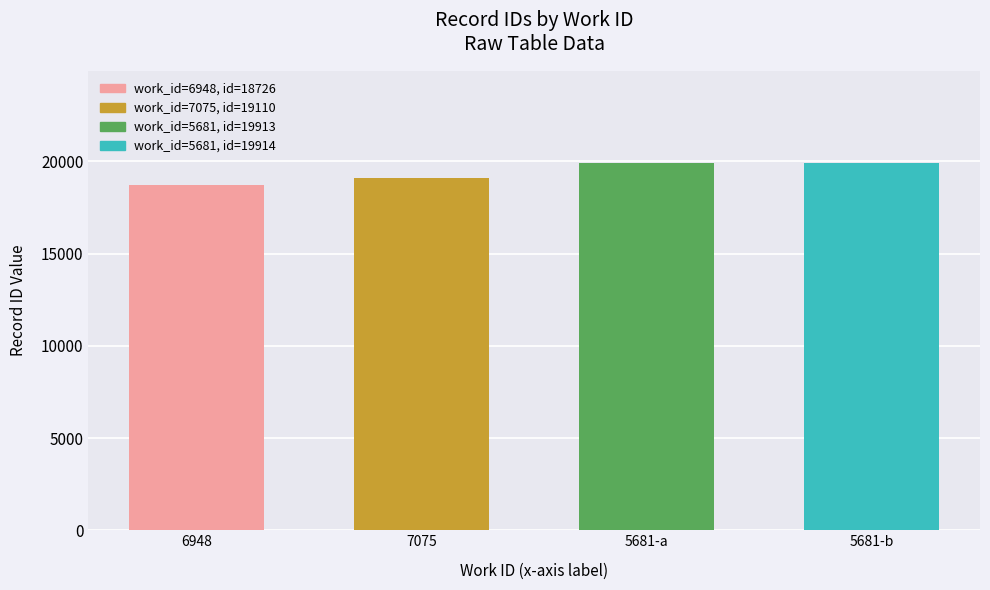

What is the label of the 4th bar from the right?

6948